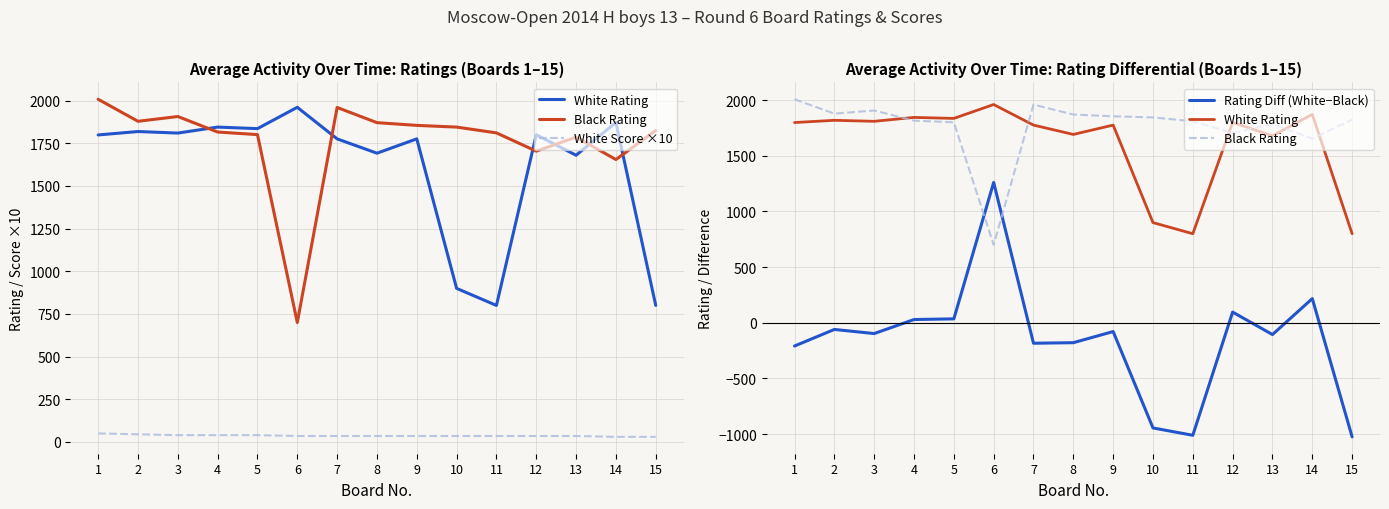

True or false: Black Rating has a value of 2935 at 9.

False